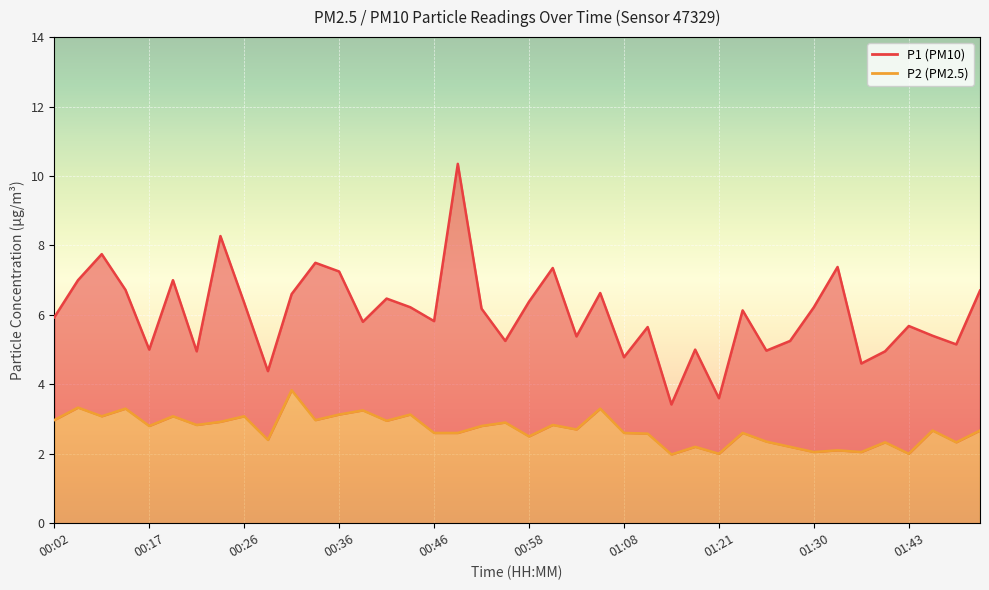

What value does the P1 series have at 01:21?

3.6